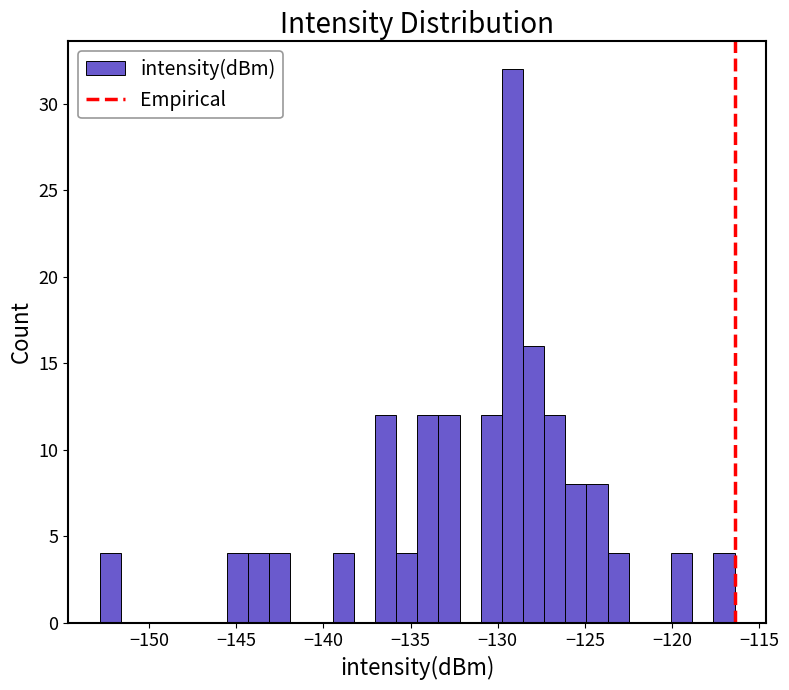

Around what value on the x-axis is the tallest bar? Give the approximate position of its centre, as read against the axis.

-129.0